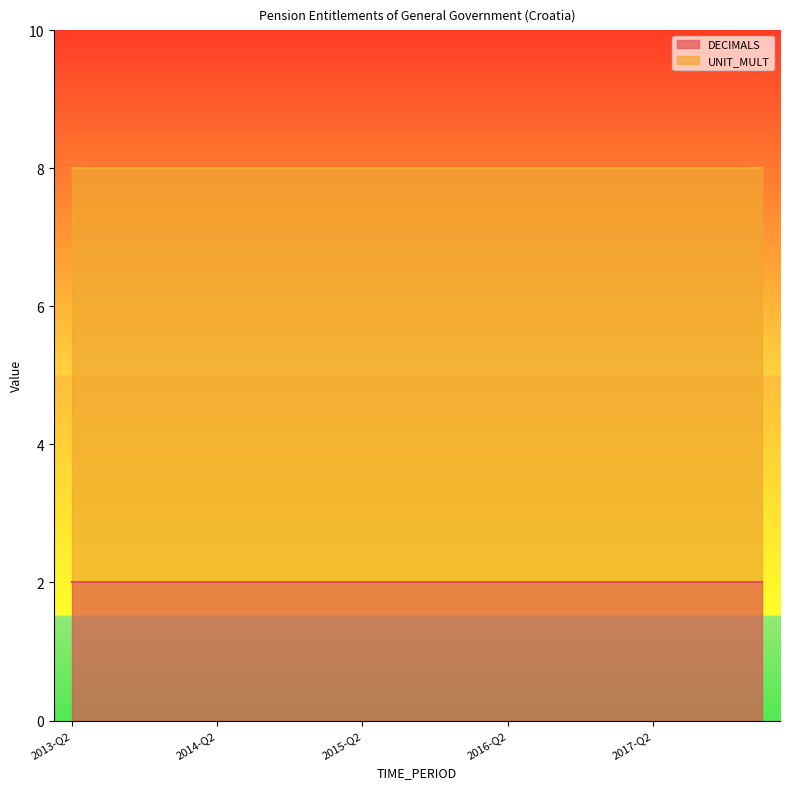

True or false: DECIMALS has a value of 1 at 2015-Q2.

False